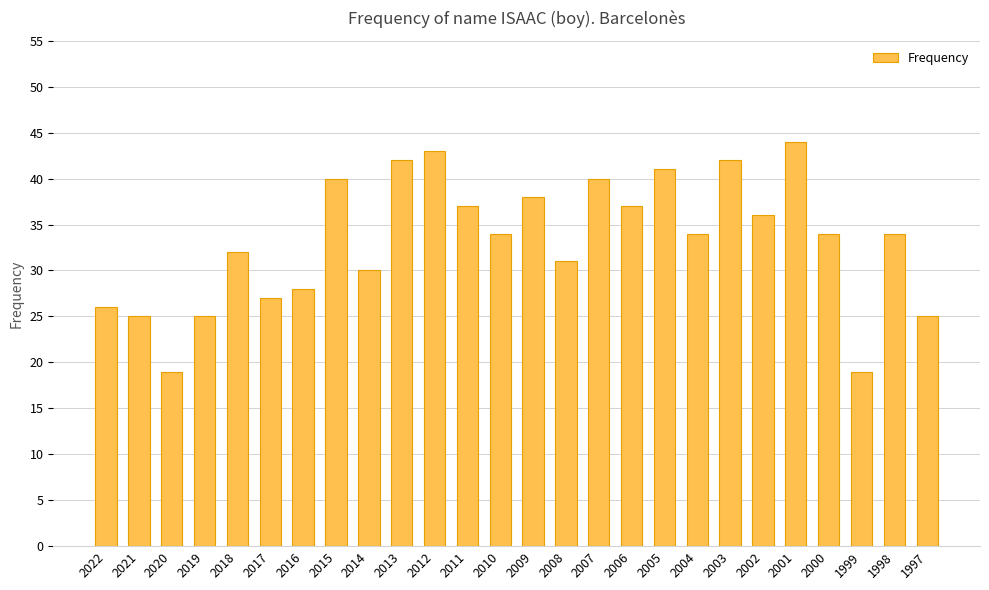

Reading left to right, list all the values displayed in this chart.

26	25	19	25	32	27	28	40	30	42	43	37	34	38	31	40	37	41	34	42	36	44	34	19	34	25